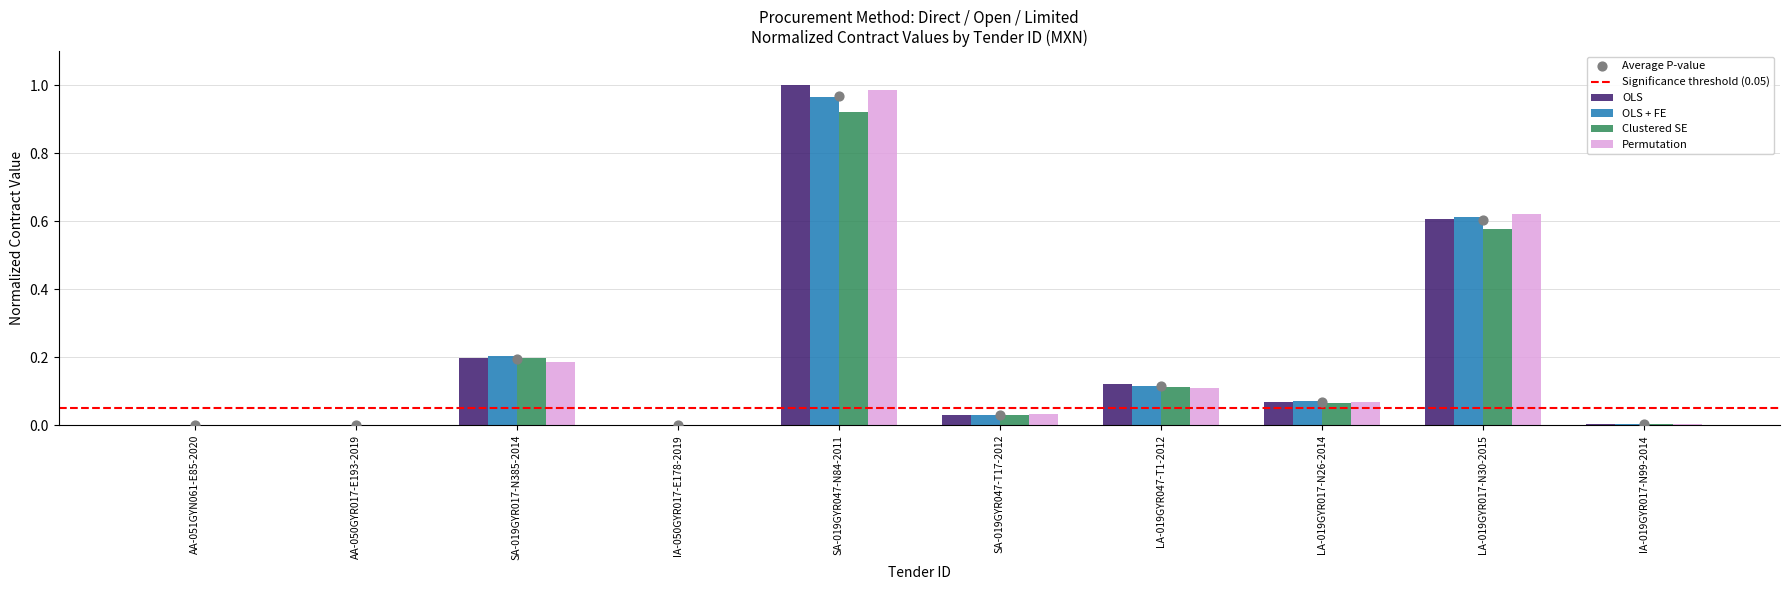

What are all the series names shown in the legend?

OLS, OLS + FE, Clustered SE, Permutation